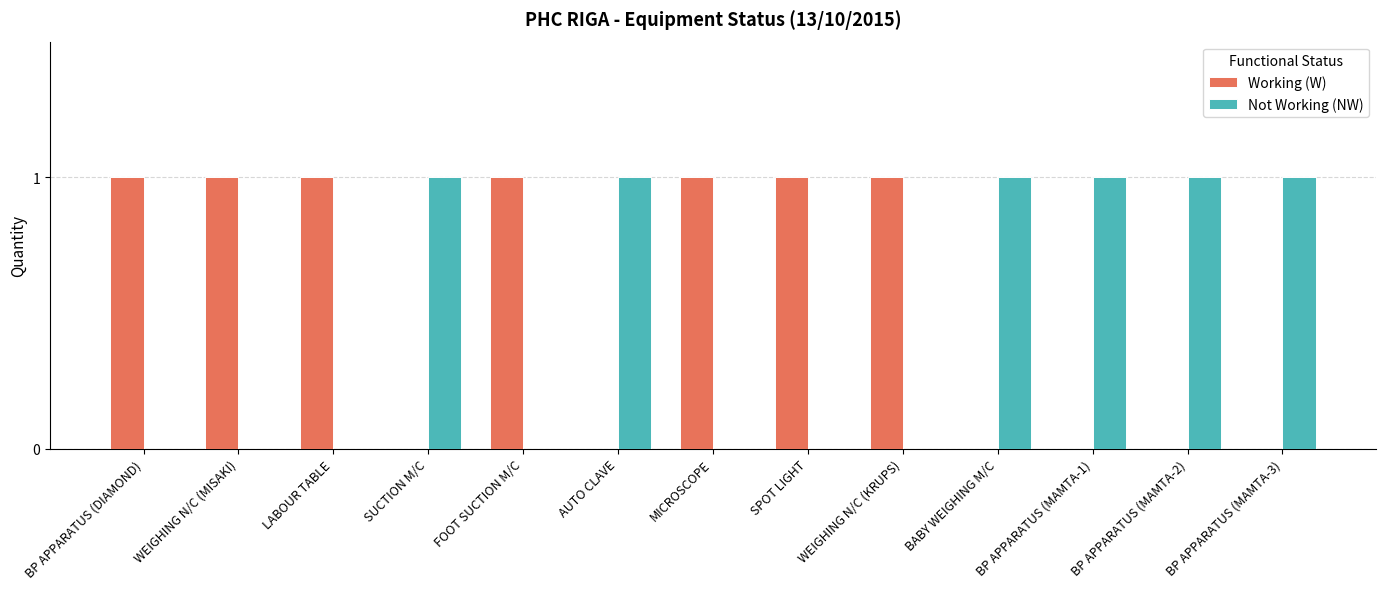

Is the value of Working (W) at AUTO CLAVE greater than the value of Not Working (NW) at BP APPARATUS (MAMTA-2)?

No